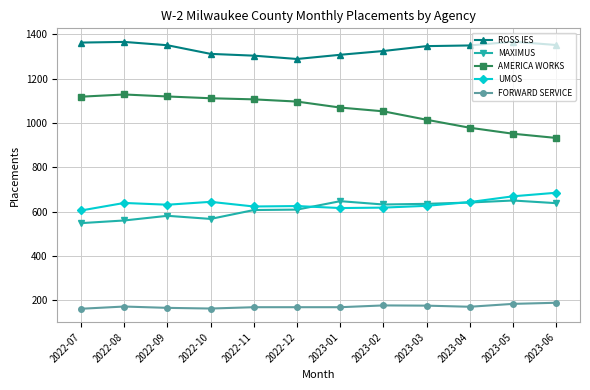

What position from the left is 2023-01?

7